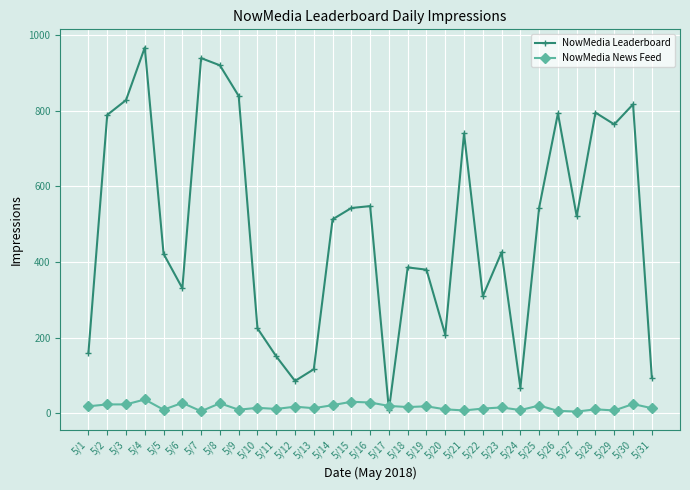

What is the value of the NowMedia News Feed point at the 12th from the left?

18